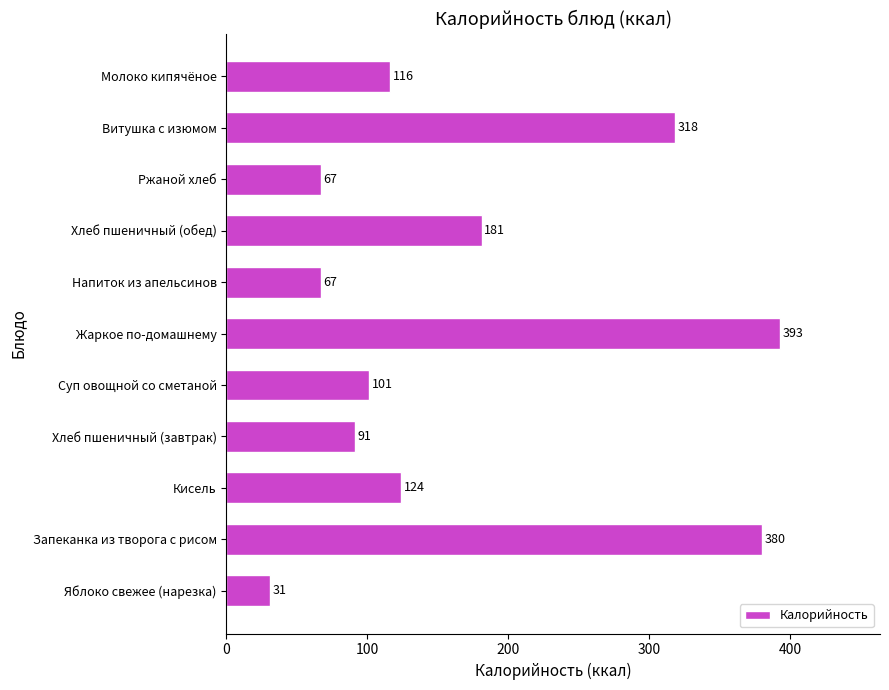

What is the sum of all values?

1869